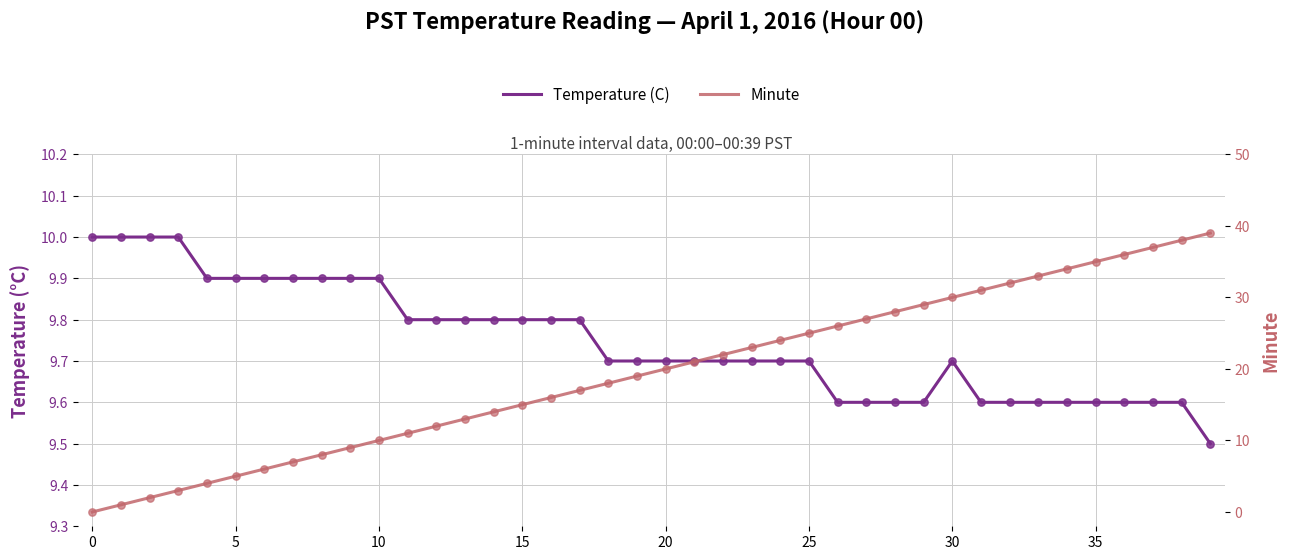

At which category is the sum across all series the highest?

39